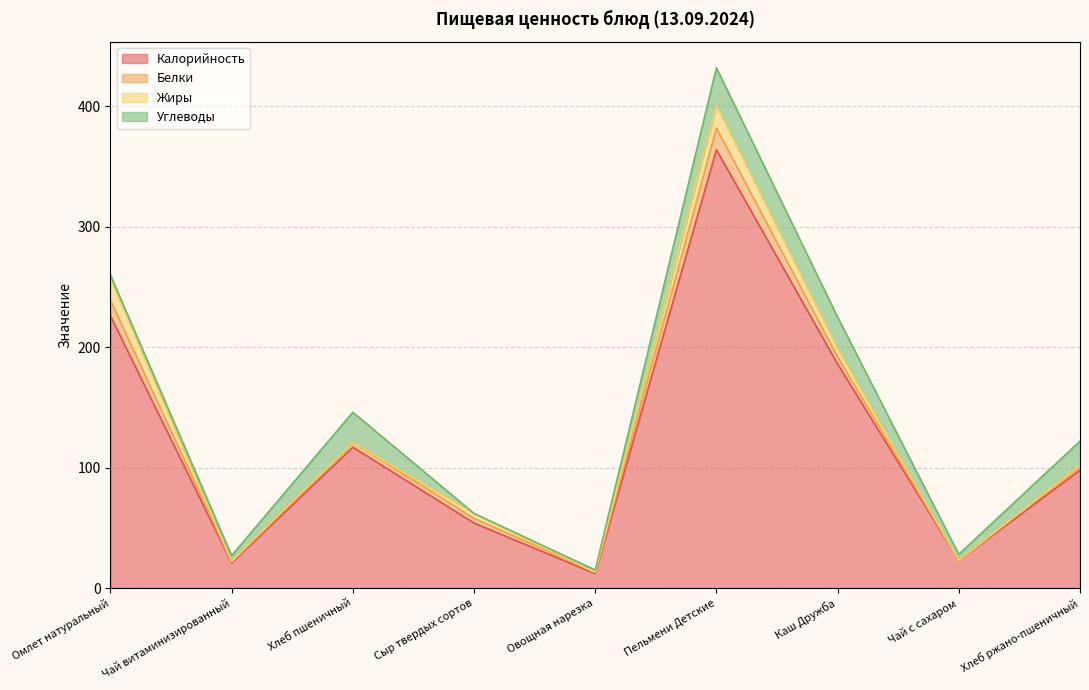

Rank the categories by Углеводы value from lowest to highest.

Сыр твердых сортов, Овощная нарезка, Омлет натуральный, Чай витаминизированный, Чай с сахаром, Хлеб ржано-пшеничный, Хлеб пшеничный, Каш Дружба, Пельмени Детские